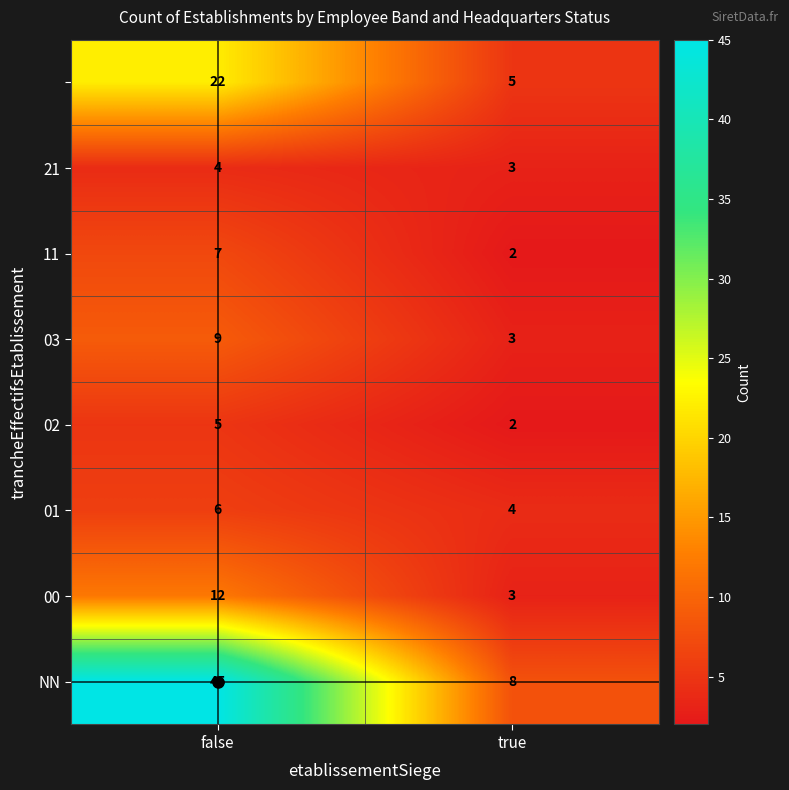

Which category has the highest value across all series?

false